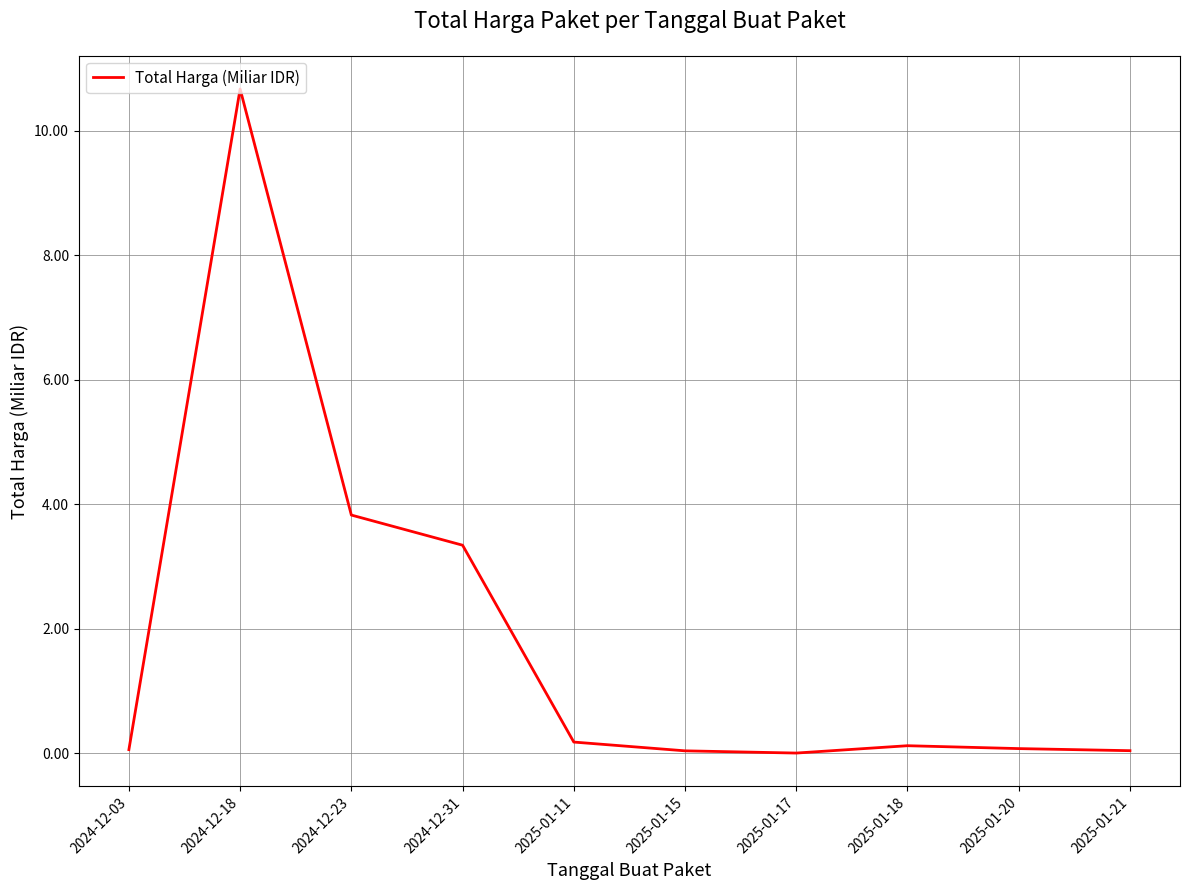

What is the sum of the values at 2025-01-21 and 2025-01-11?

0.2